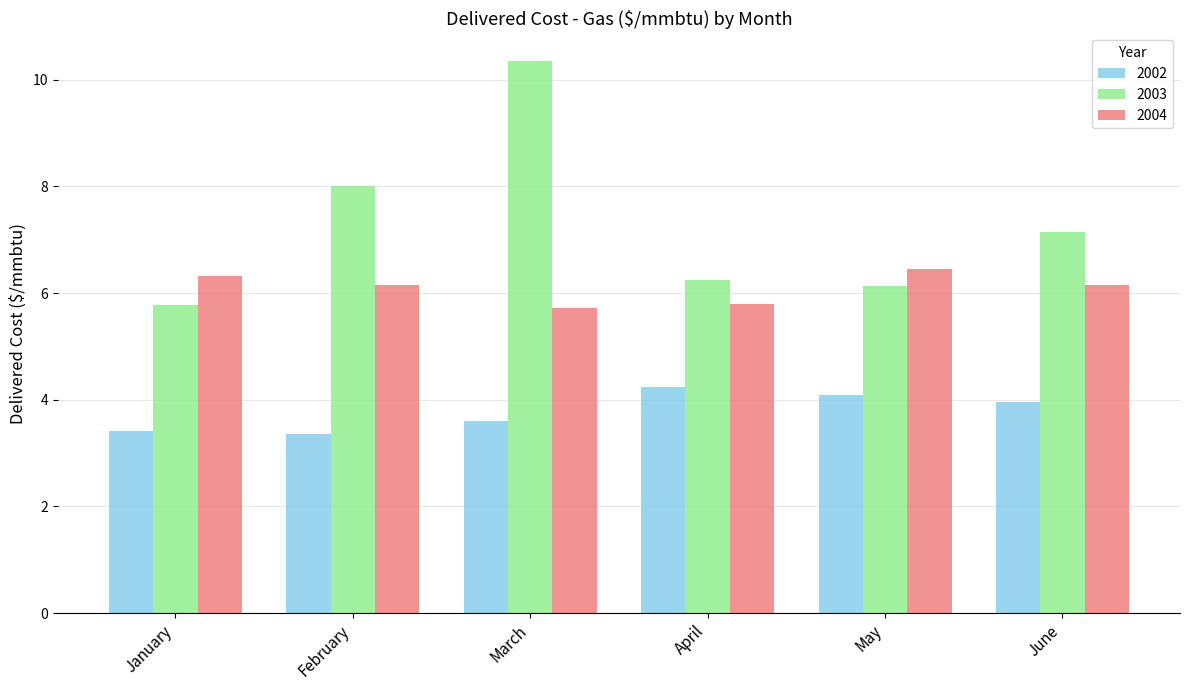

What is the maximum value shown in the chart?

10.4